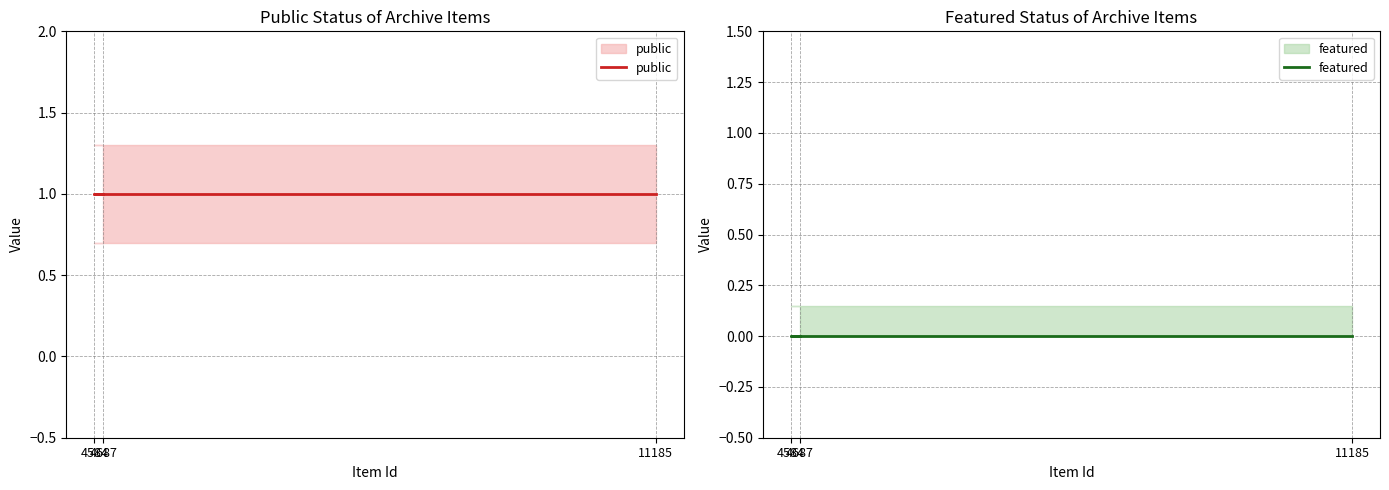

The value of featured at 11185 is 0. True or false?

True